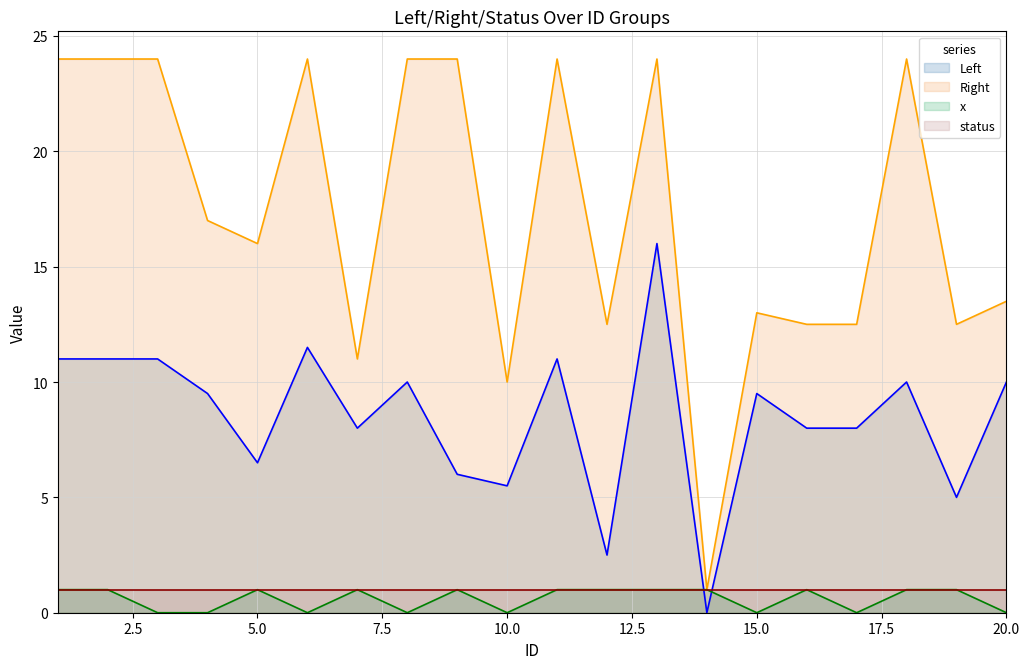

What is the total value across all series at 5.0?

24.5